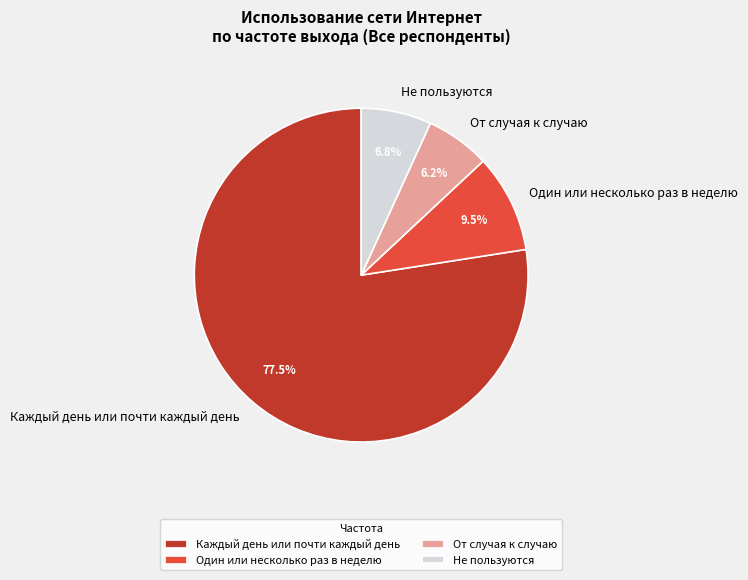

To the nearest percent, what portion does От случая к случаю represent?

6%